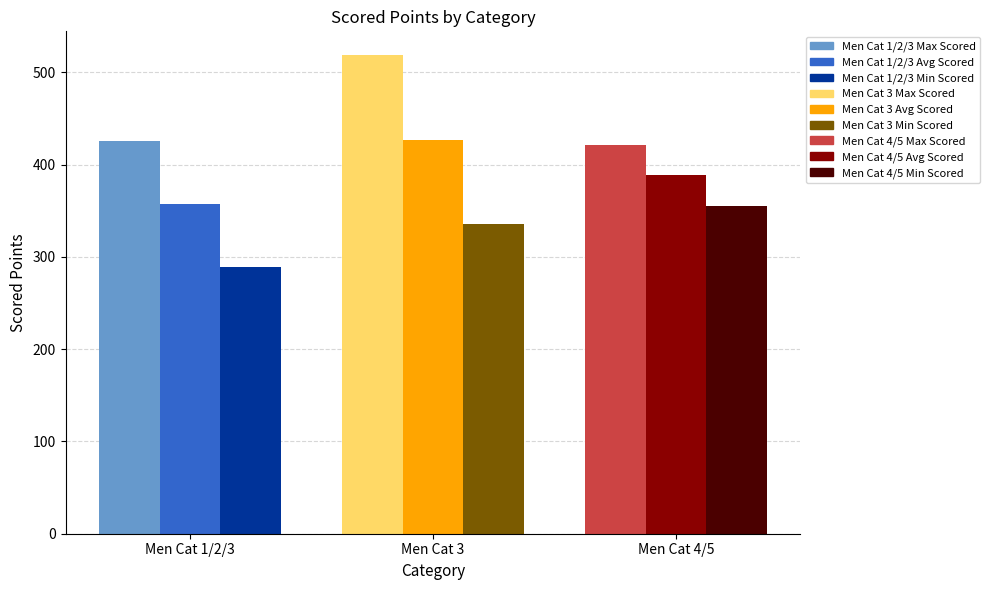

Which series has the widest spread of values?

Men Cat 1/2/3 Max Scored